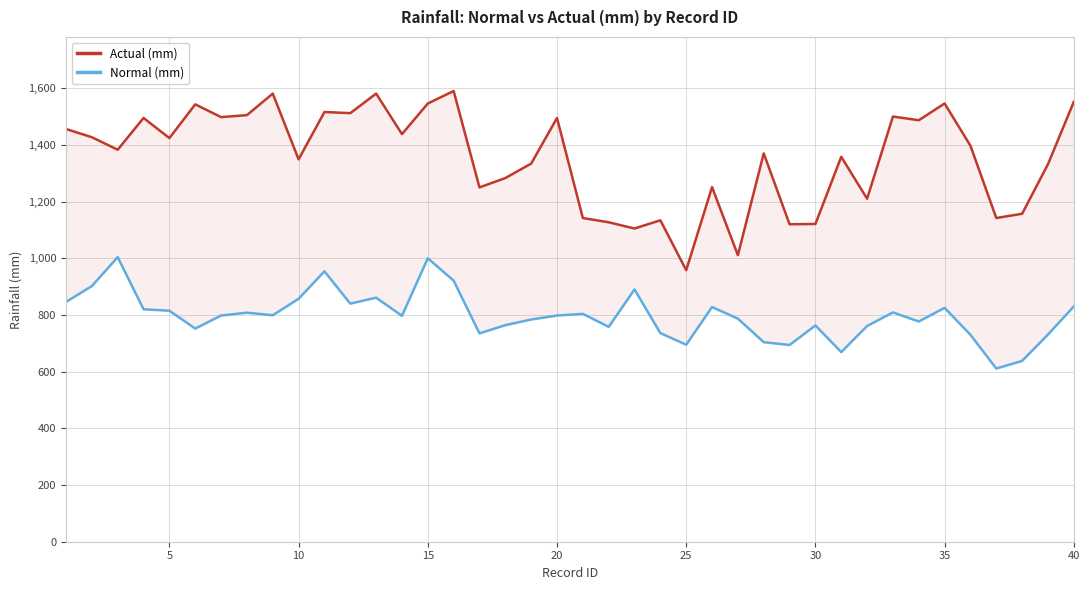

How many data points in Actual (mm) are less than 1397?

20